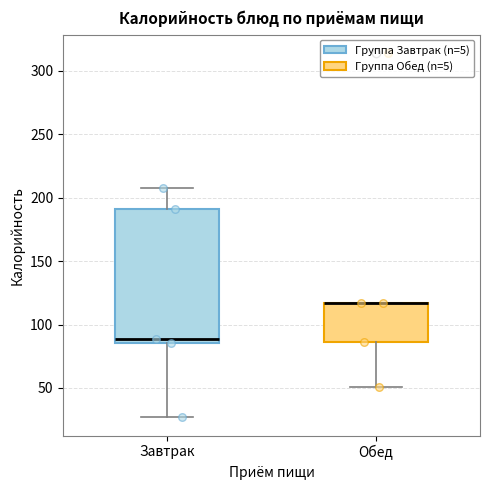

Reading left to right, read every box against the y-axis: the position of its median line, the range the box covers, and the ends of its whiskers. The values are not printed on the chart, so give them approximately, as read against the axis.

Завтрак: median 90, box 85 to 190, whiskers 25 to 210
Обед: median 115 (drawn on the box's upper edge), box 85 to 115, whiskers 50 to 115